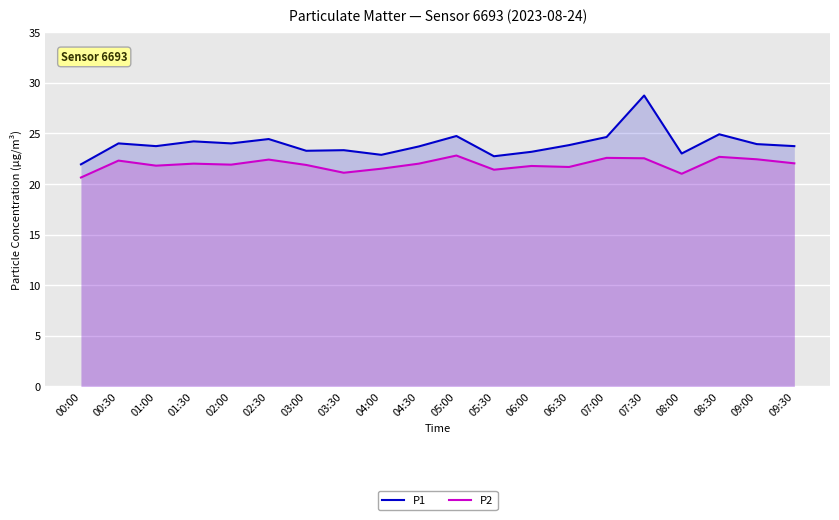

What is the difference between the maximum and minimum values in the P1 series?

6.8